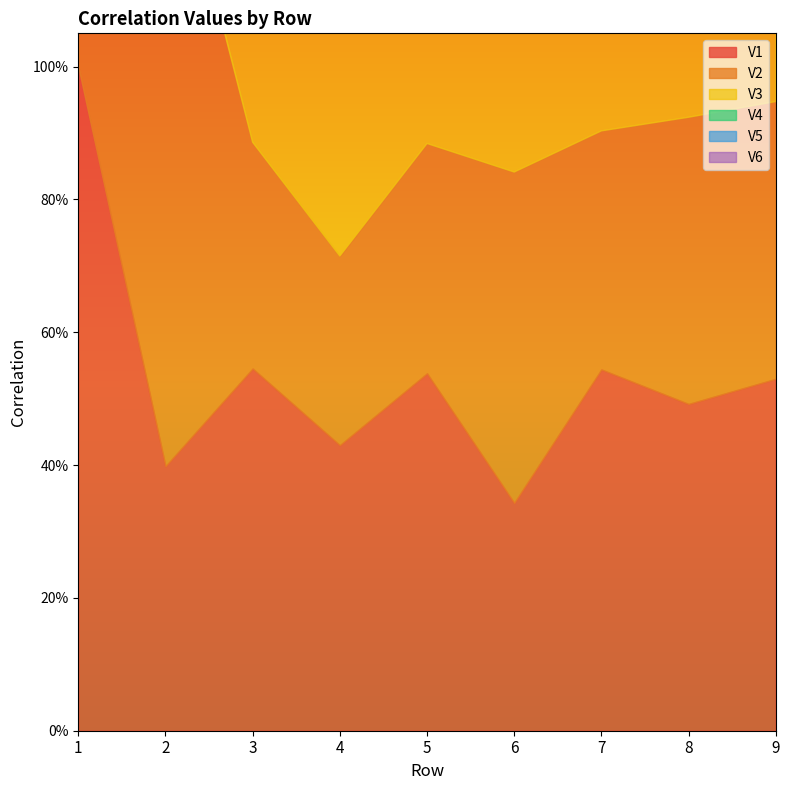

Rank the categories by V6 value from highest to lowest.

6, 2, 4, 8, 1, 9, 3, 7, 5